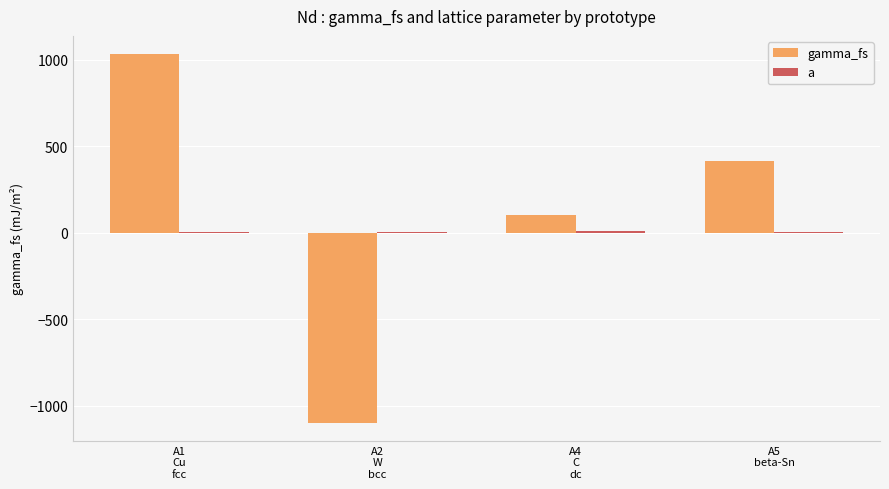

What is the sum of all gamma_fs values?

451.8